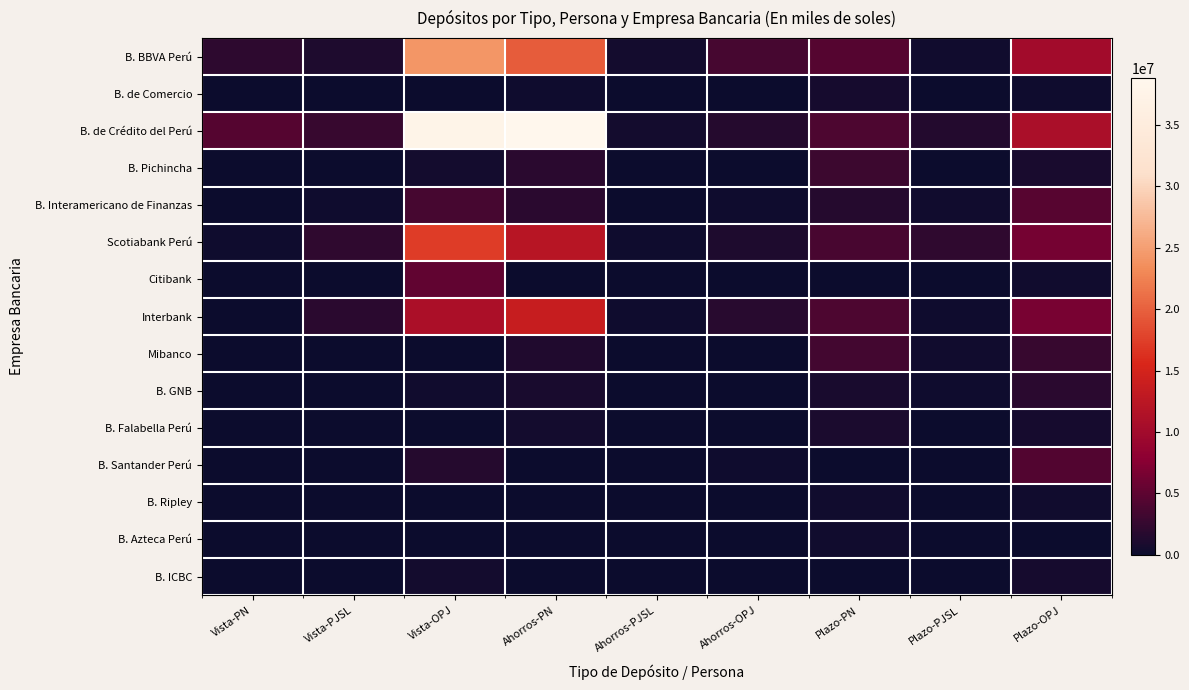

Which series has the largest total across all categories?

B. de Crédito del Perú